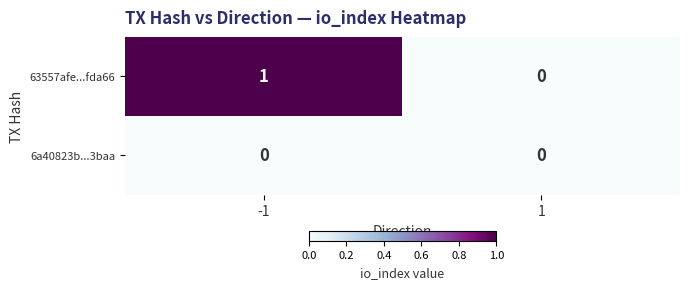

Which series has the largest total across all categories?

63557afe...fda66